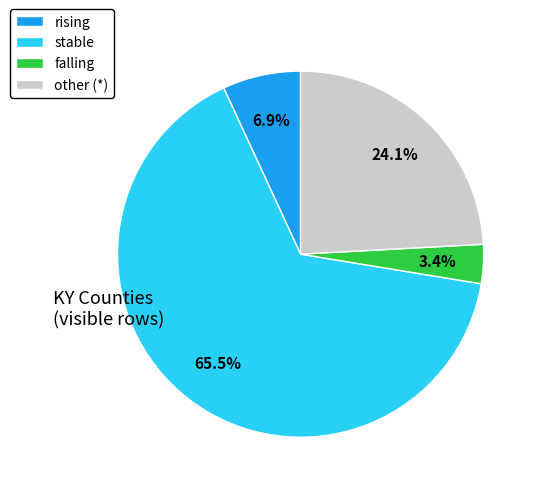

Rank the categories by value from lowest to highest.

falling, rising, other, stable